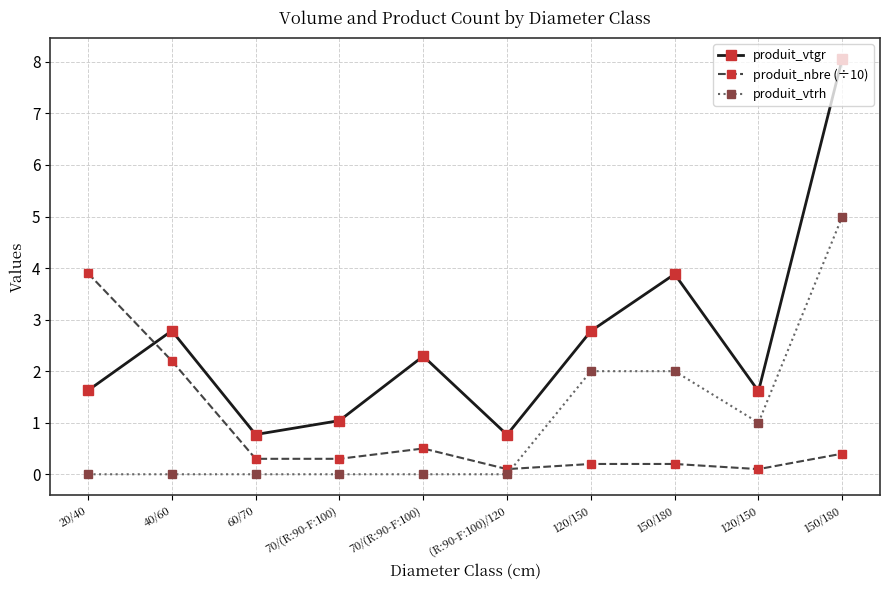

What are all the series names shown in the legend?

produit_vtgr, produit_nbre (÷10), produit_vtrh